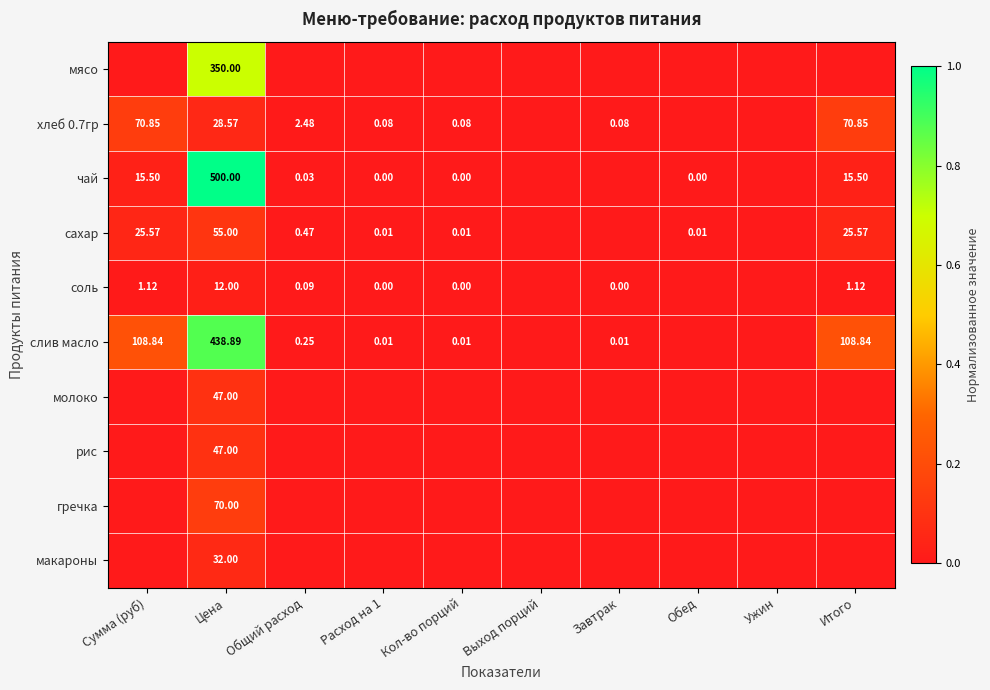

Which label corresponds to the smallest value in the chart?

Сумма (руб)